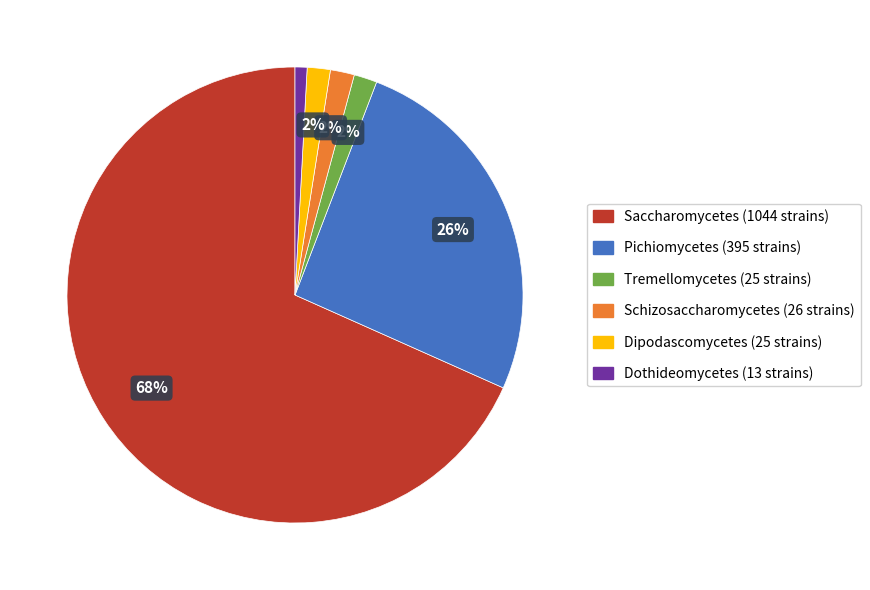

True or false: Schizosaccharomycetes accounts for 15% of the total.

False